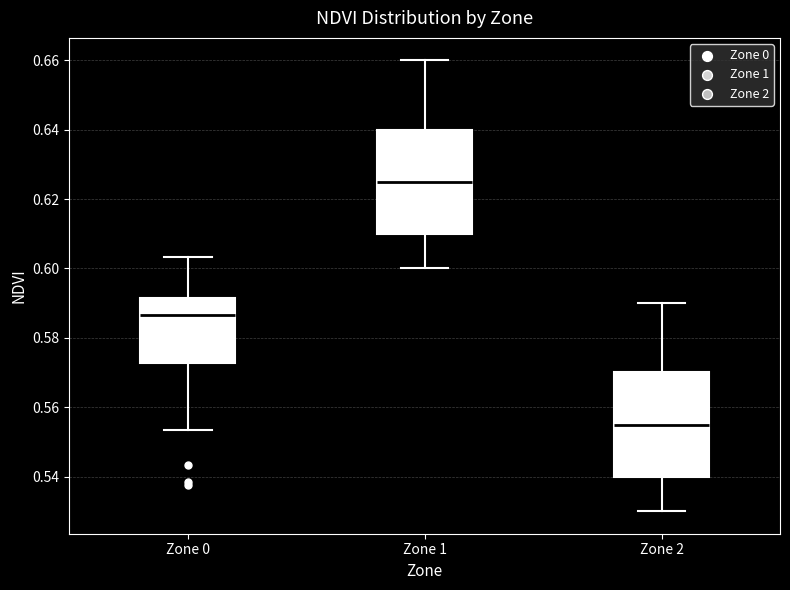

Which box has the lowest median line?

Zone 2